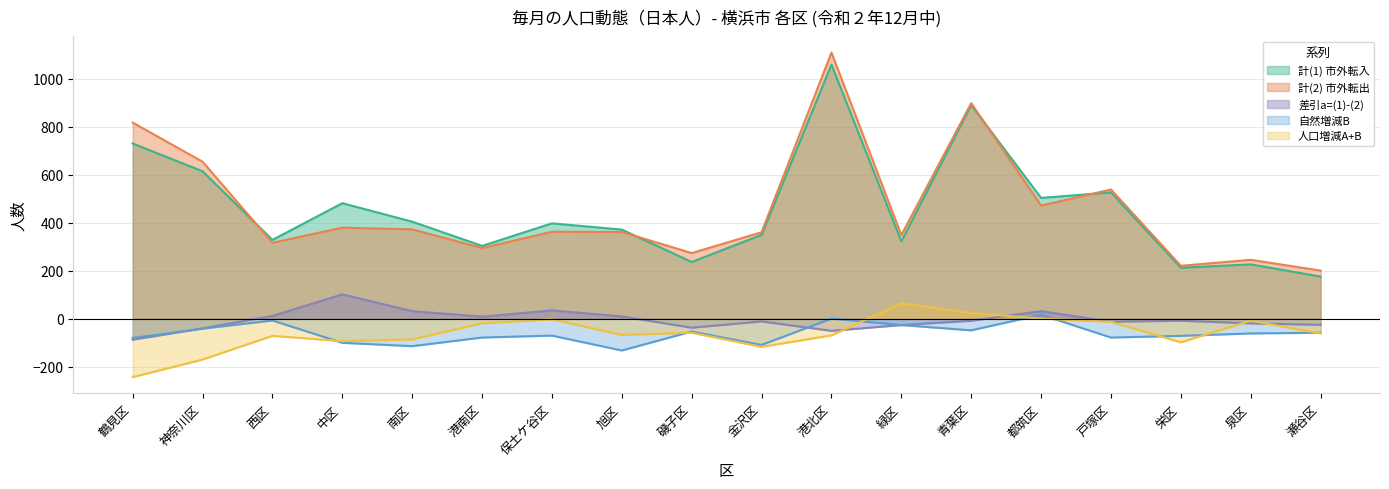

List the series in order of their peak value, highest first.

計(2) 市外転出, 計(1) 市外転入, 差引a=(1)-(2), 人口増減A+B, 自然増減B